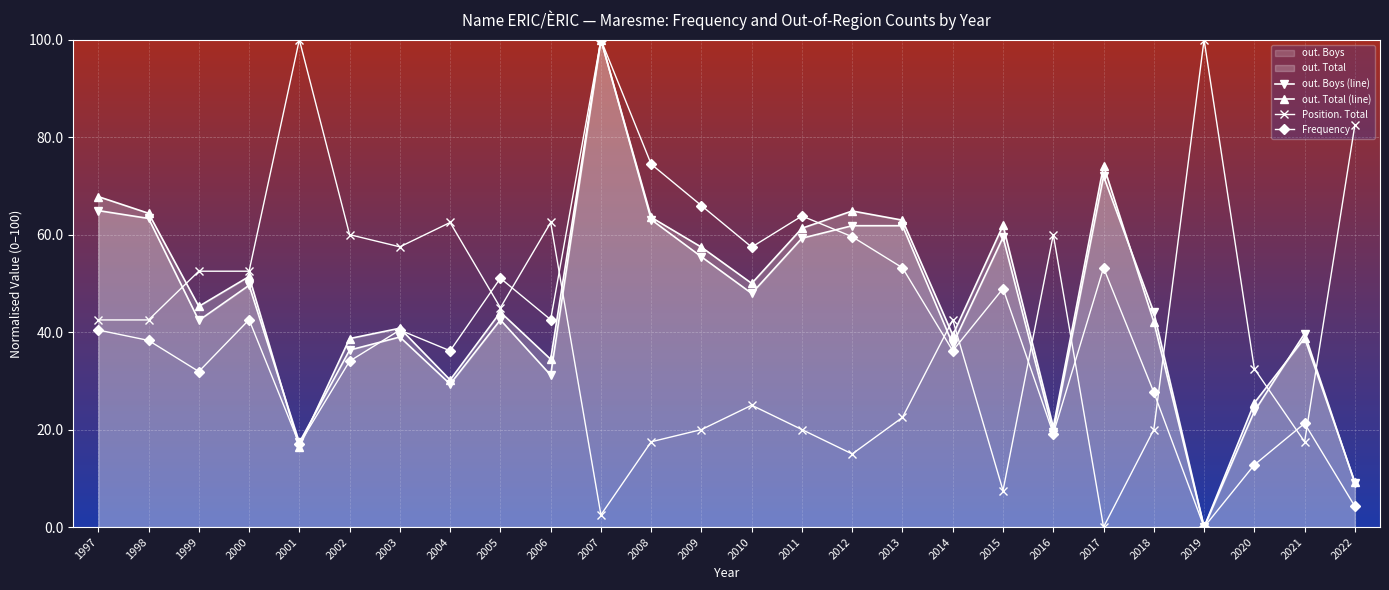

What is the highest value of the out. Total (line) series?

100.0